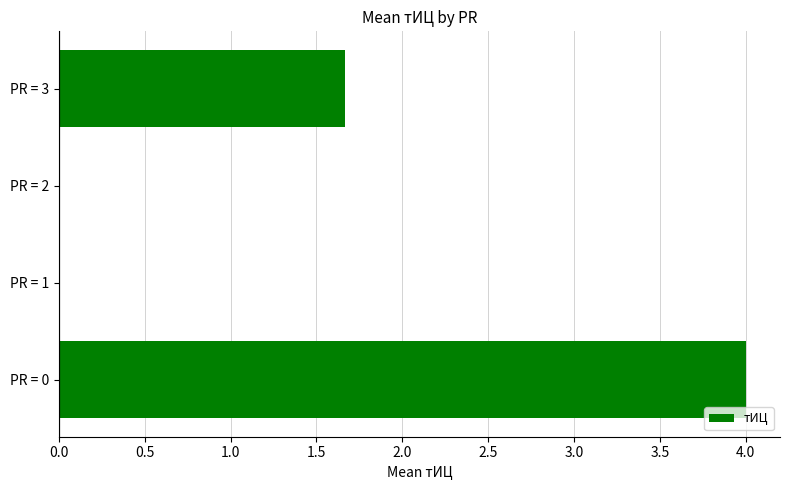

Reading bottom to top, transcribe all the data shown in this chart.

PR = 0=4.0	PR = 1=0.0	PR = 2=0.0	PR = 3=1.7